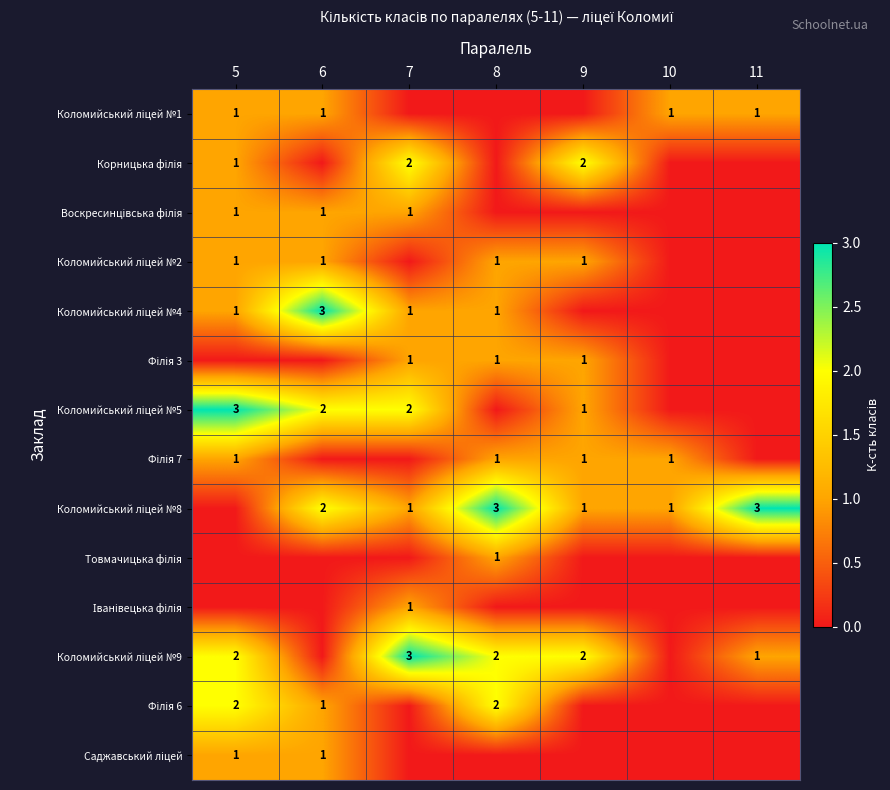

At which category does the chart reach its minimum across all series?

7